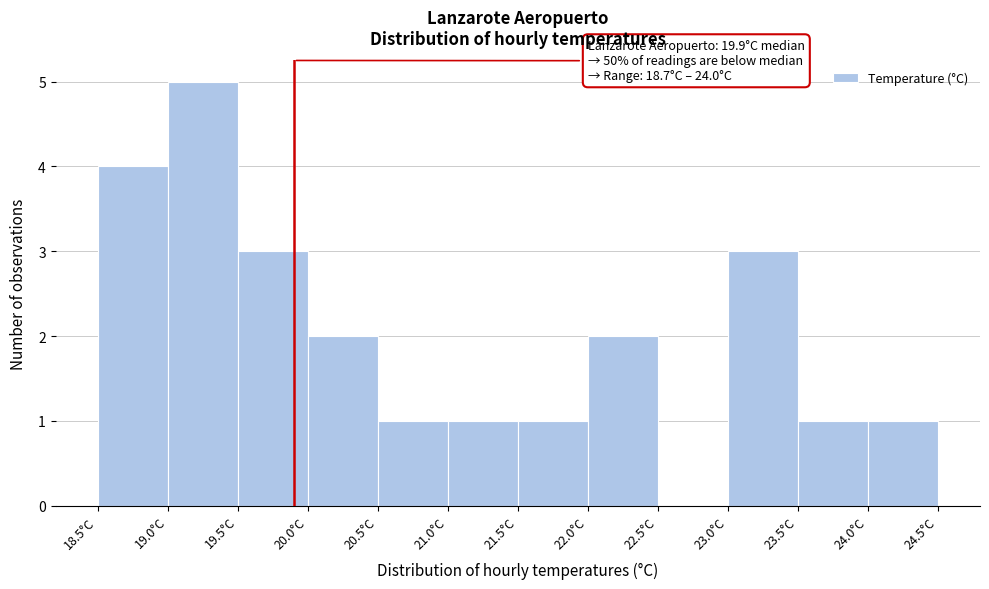

Over which range of the x-axis is the bar tallest?

19.0 to 19.5